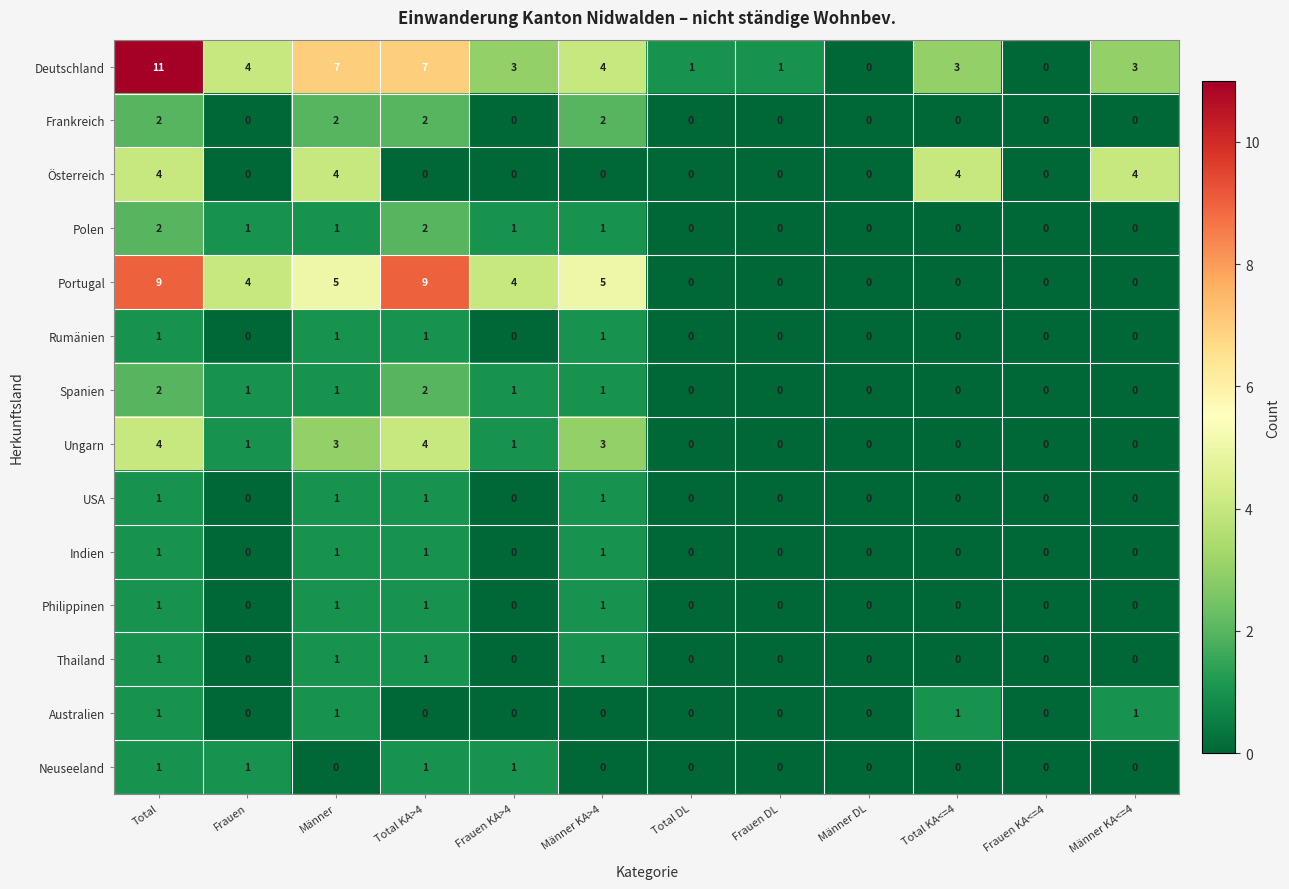

What is the maximum value shown in the chart?

11